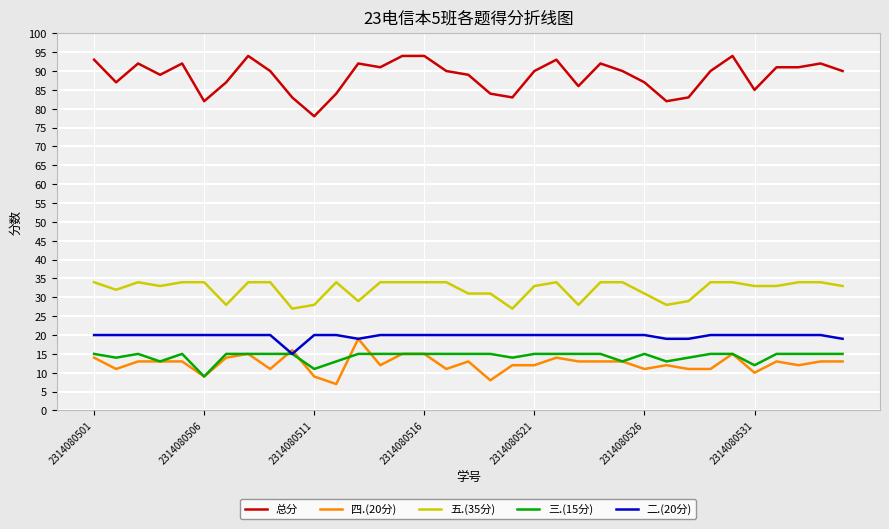

What is the value of the 总分 point at the 17th from the left?

90